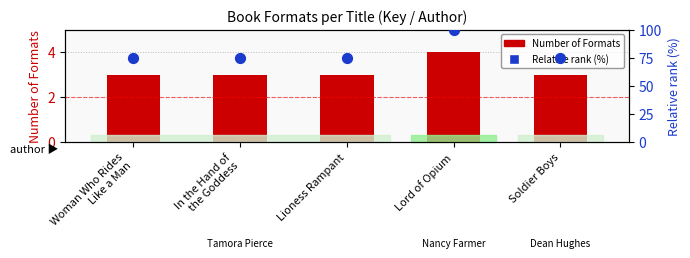

What are all the series names shown in the legend?

Number of Formats, Relative rank (%)